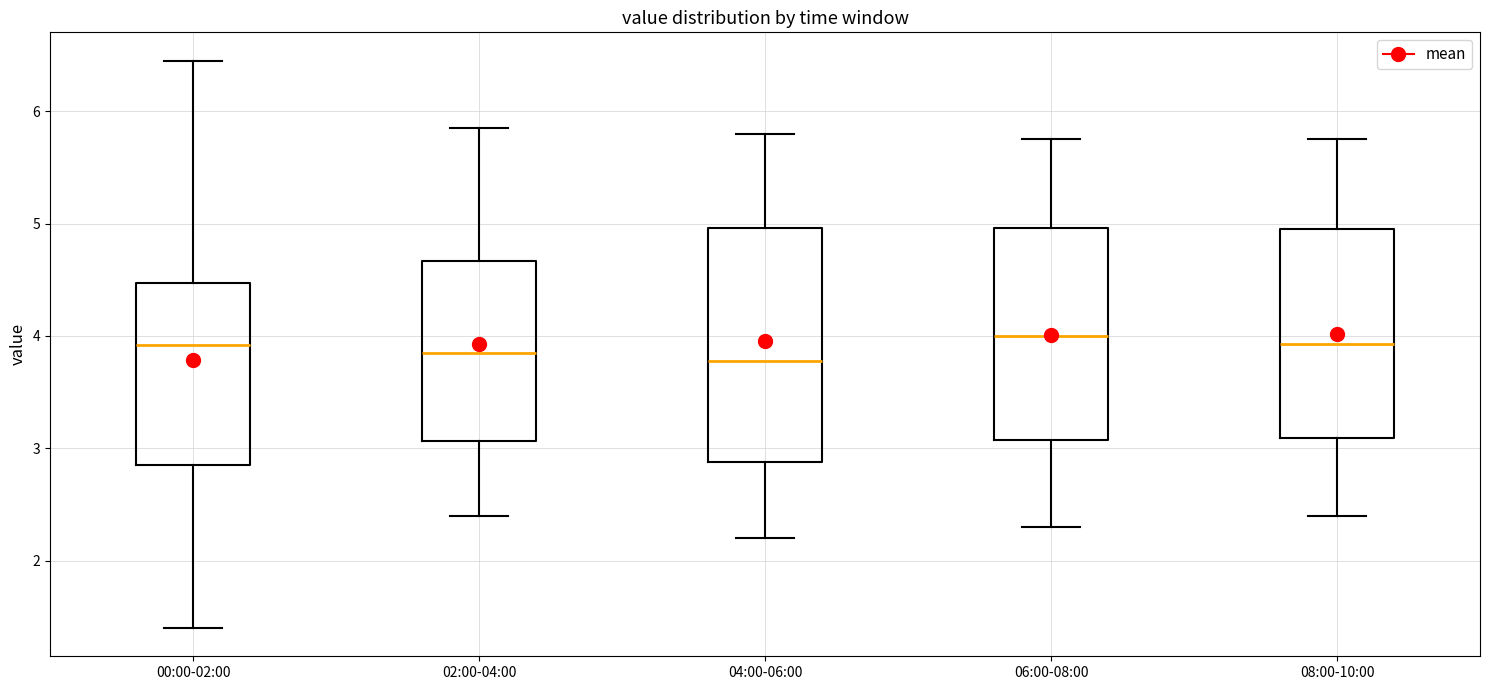

Where is the lower edge of the box for 02:00-04:00 on the y-axis? The values are not printed on the chart, so give them approximately, as read against the axis.

3.1